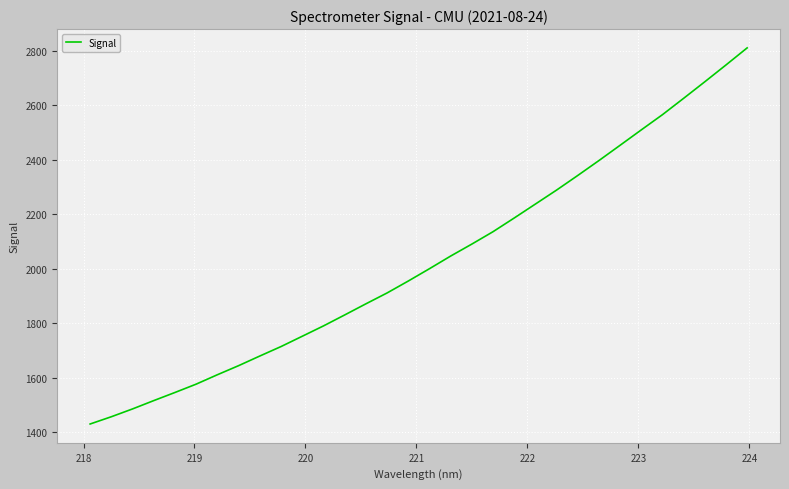

What is the maximum value shown in the chart?

2810.5